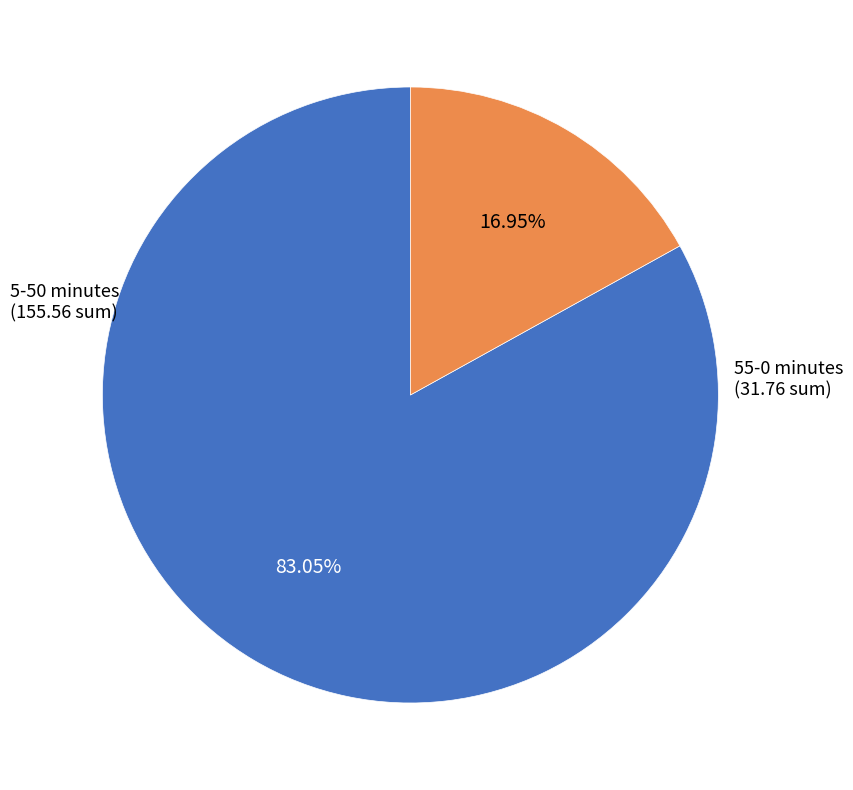

Is there a majority slice in this chart?

Yes